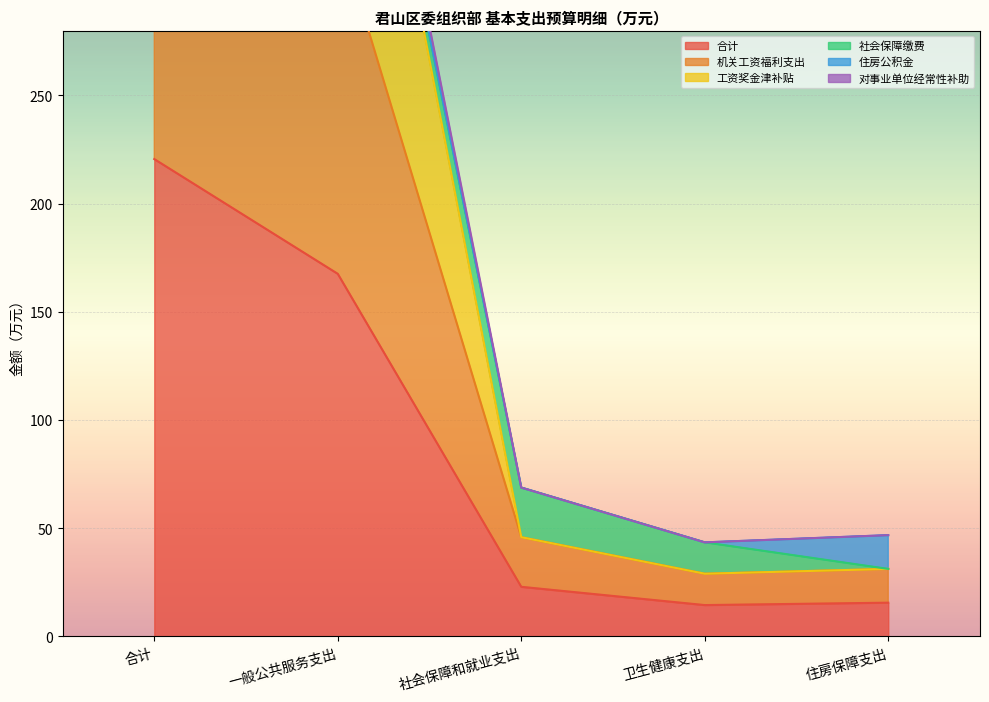

What is the label of the 4th point from the left?

卫生健康支出